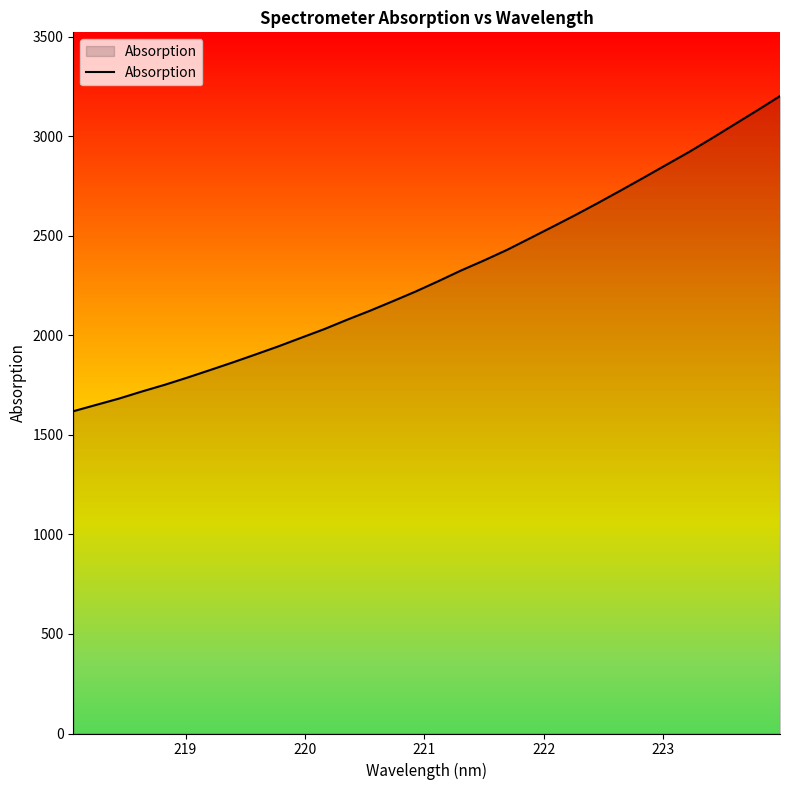

How many values are below 2271?

16